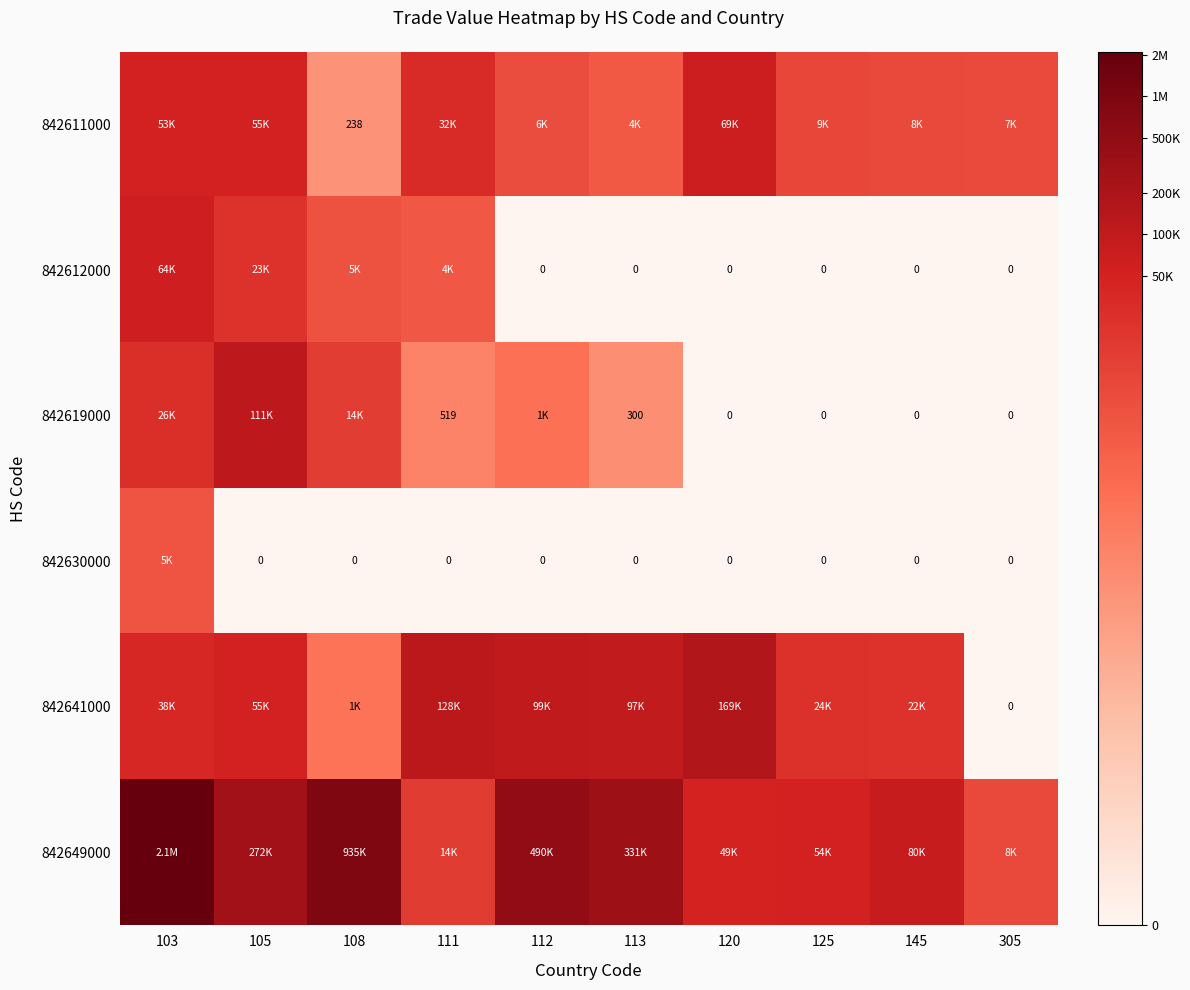

At 108, list the series in order from smallest to largest.

842630000, 842611000, 842641000, 842612000, 842619000, 842649000